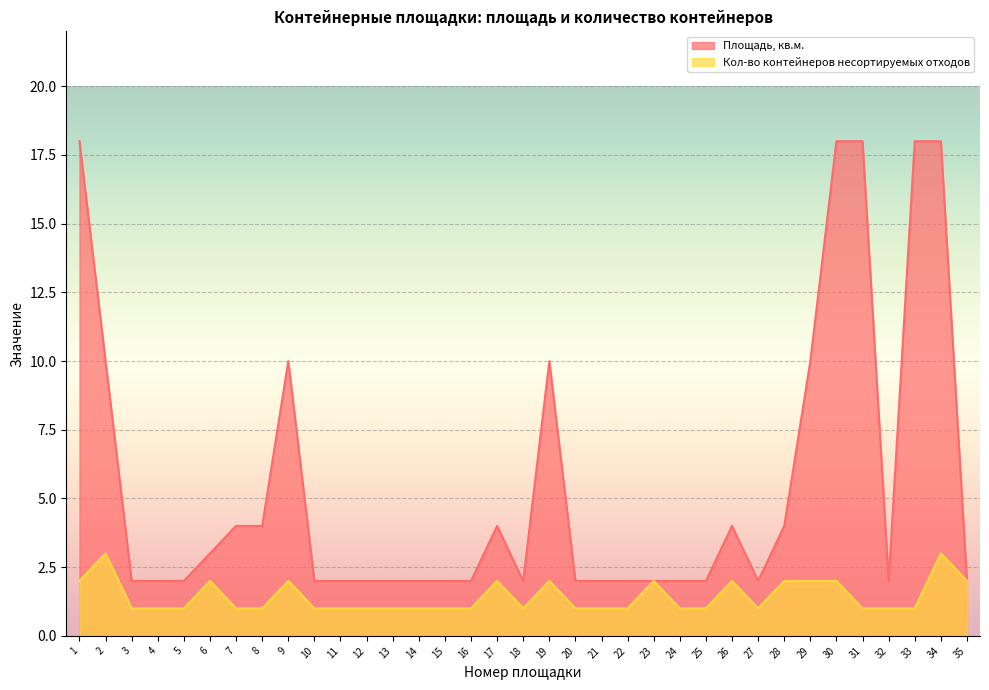

Read the Площадь, кв.м. value at 7, to the nearest 5.

5